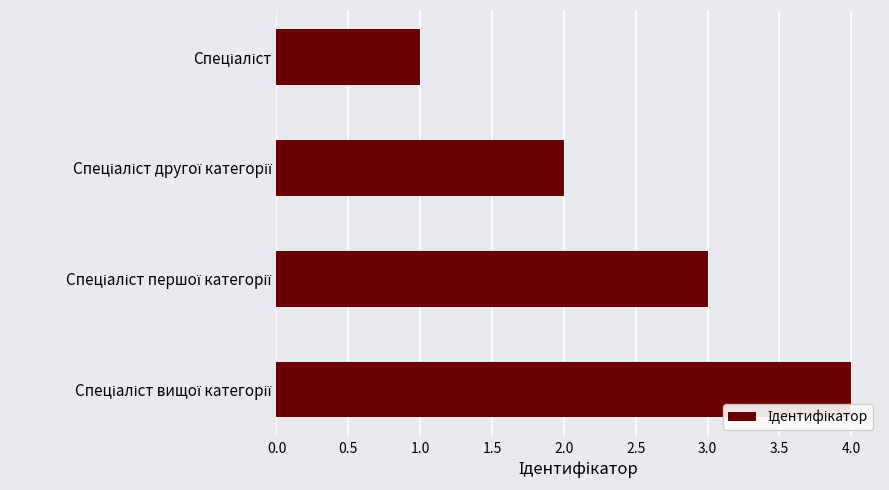

What is the maximum value shown in the chart?

4